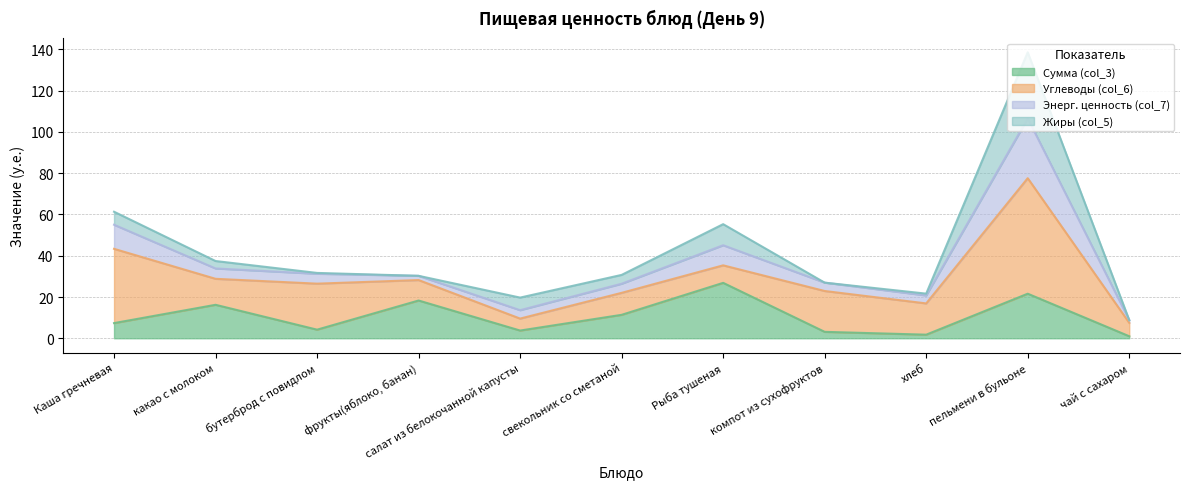

How many values in the Сумма (col_3) series exceed 7?

6